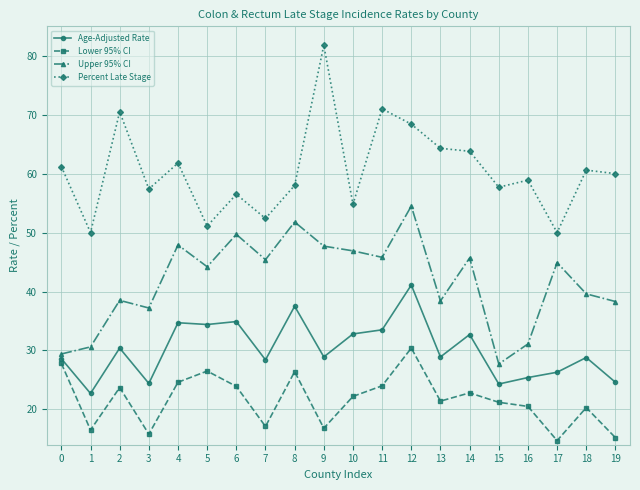

Is it true that Upper 95% CI equals 12.9 at 0?

False